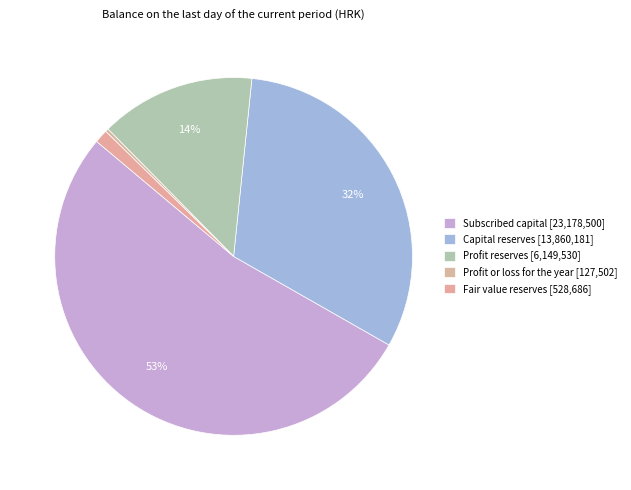

To the nearest percent, what is the difference between the Capital reserves and Subscribed capital slice percentages?

21%